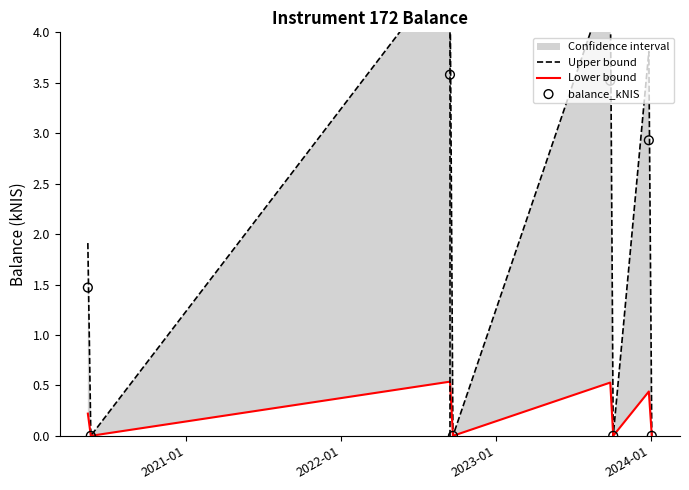

Which series reaches the minimum Y coordinate?

Upper bound